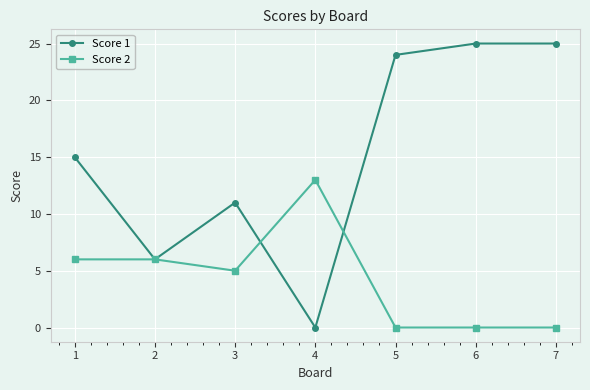

Is the value of Score 2 at 1 greater than the value of Score 1 at 4?

Yes